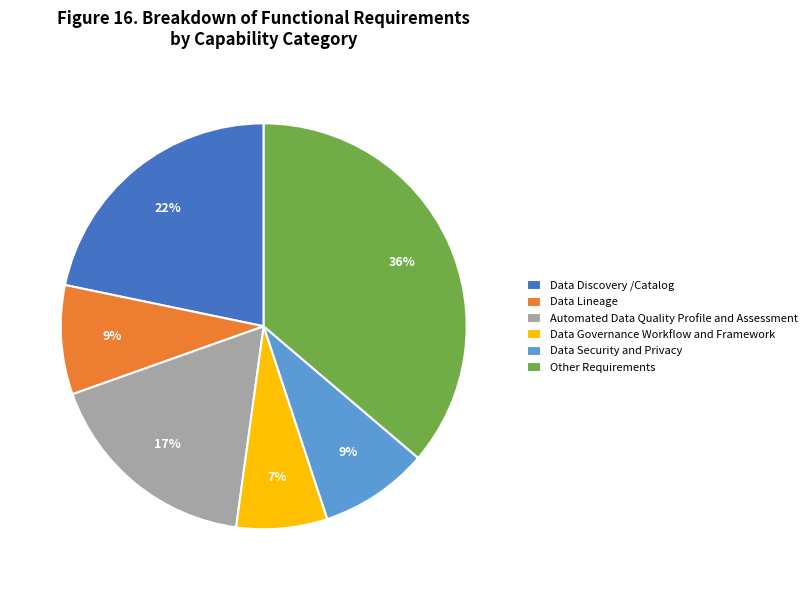

To the nearest percent, what percentage of the pie is Data Governance Workflow and Framework?

7%